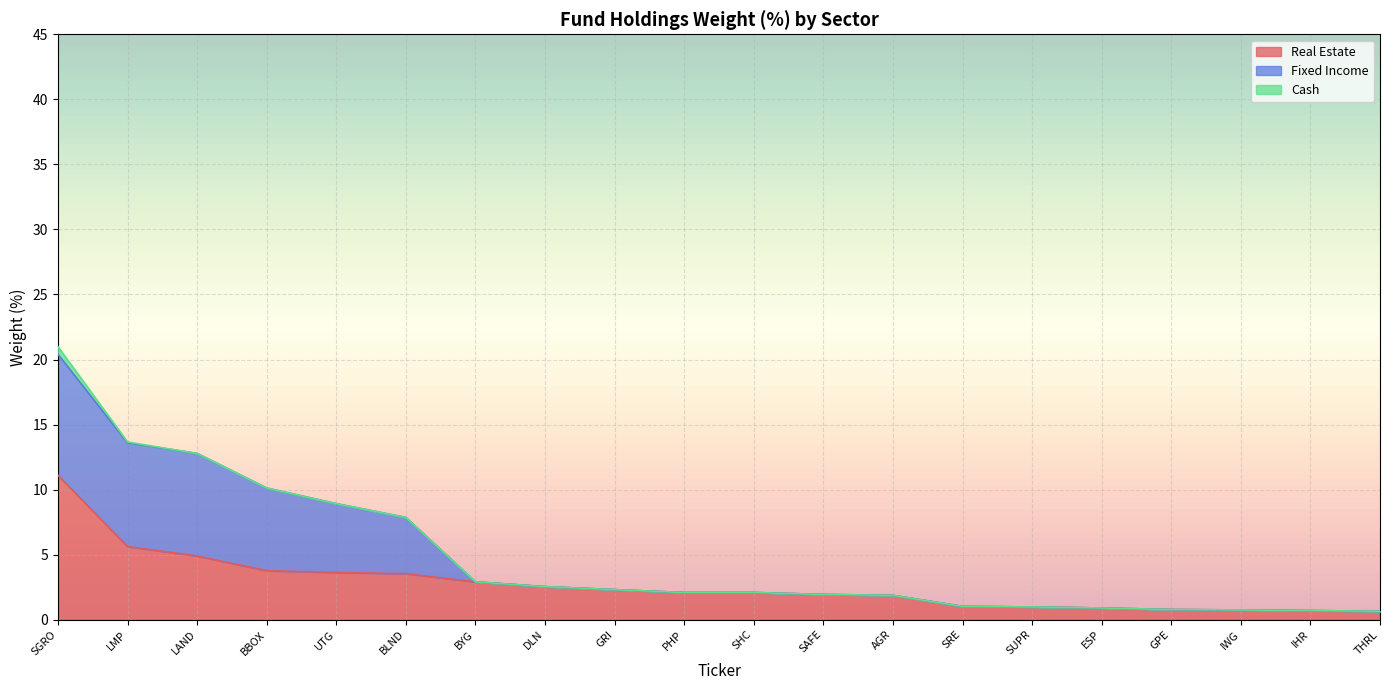

Which has a higher value, SGRO or BBOX?

SGRO